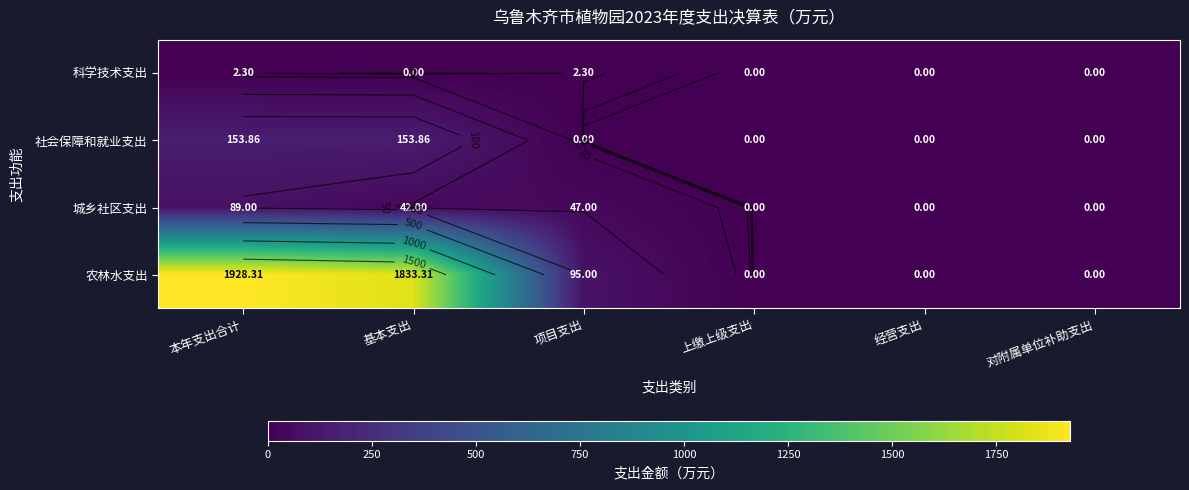

What is the difference between the second highest and minimum values in the 城乡社区支出 series?

47.0